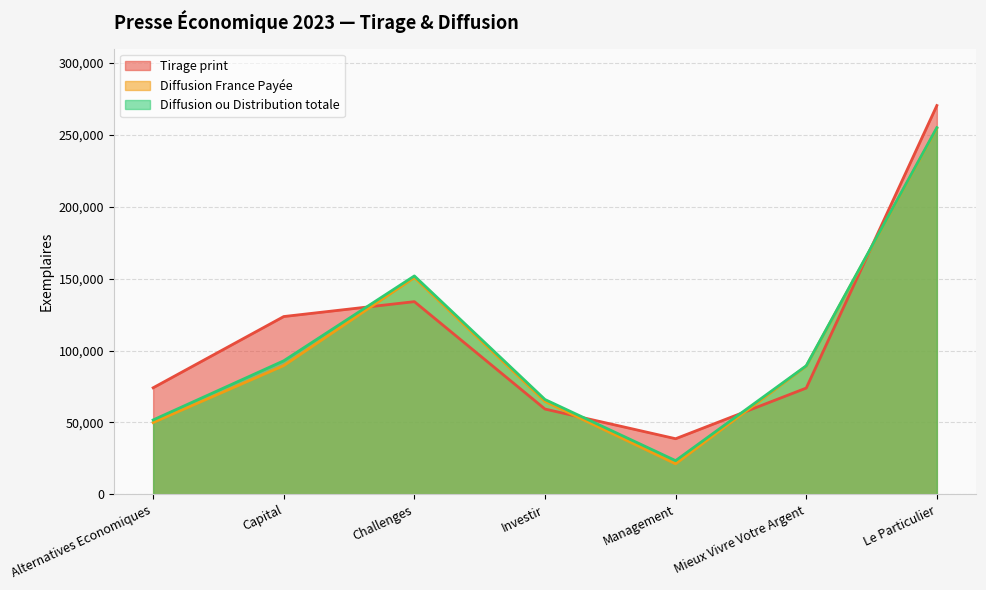

List the labels in order of Diffusion ou Distribution totale value, smallest first.

Management, Alternatives Economiques, Investir, Mieux Vivre Votre Argent, Capital, Challenges, Le Particulier